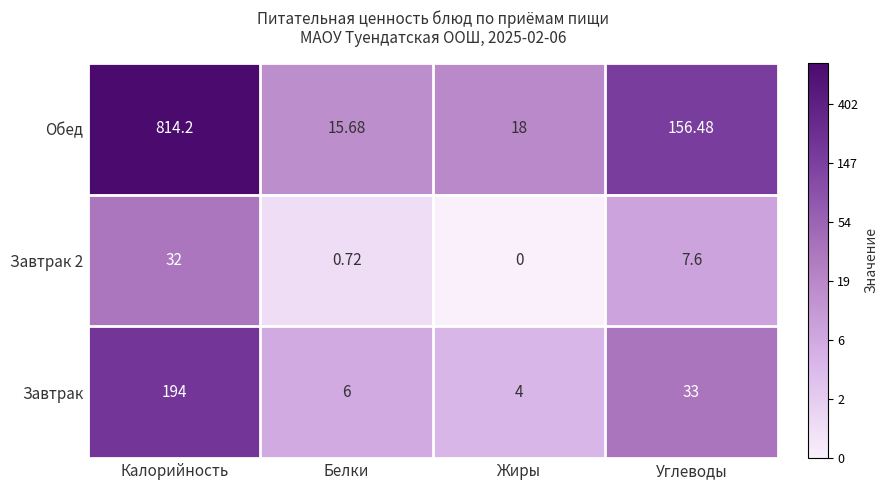

At which label does Завтрак first exceed 33?

Калорийность